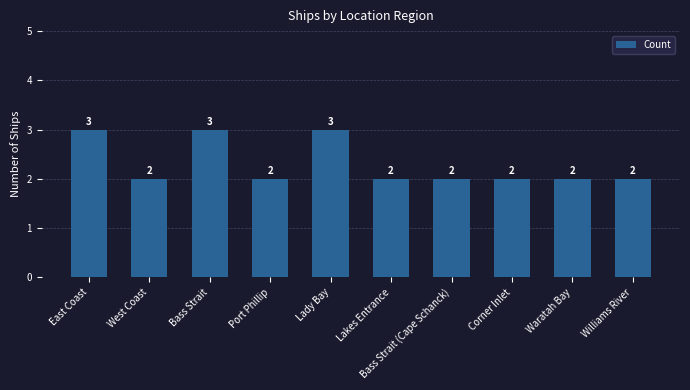

What is the sum of the values at Bass Strait and Lakes Entrance?

5